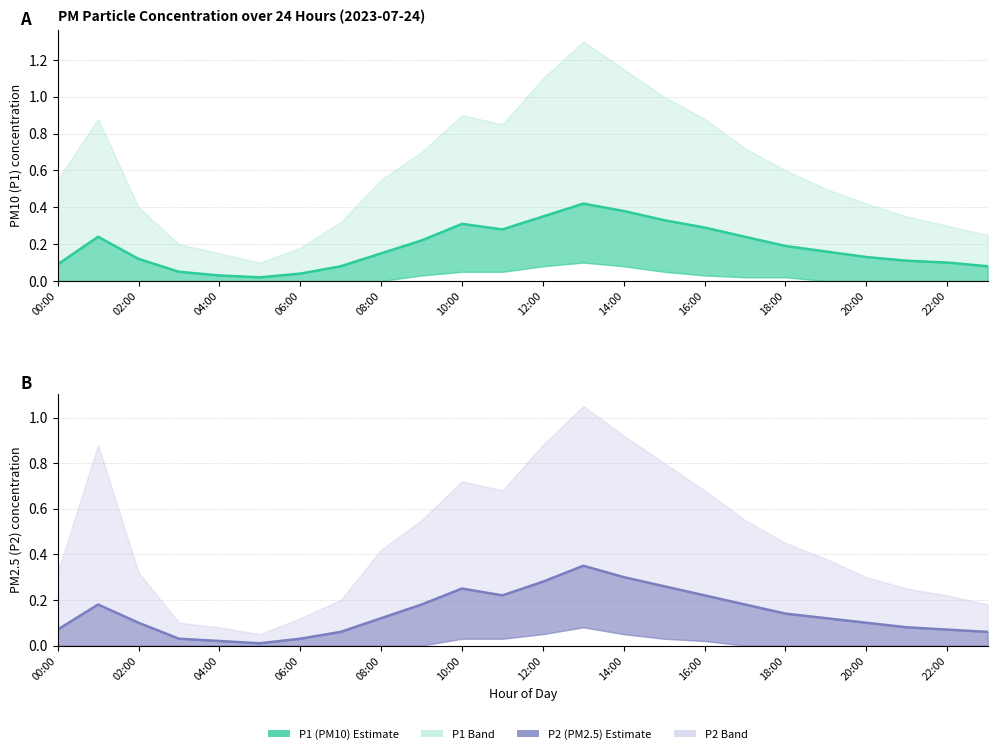

Reading right to left, list all the values displayed in this chart.

P1 (PM10): 0.1	0.1	0.1	0.1	0.2	0.2	0.2	0.3	0.3	0.4	0.4	0.3	0.3	0.3	0.2	0.1	0.1	0.0	0.0	0.0	0.1	0.1	0.2	0.1
P2 (PM2.5): 0.1	0.1	0.1	0.1	0.1	0.1	0.2	0.2	0.3	0.3	0.3	0.3	0.2	0.2	0.2	0.1	0.1	0.0	0.0	0.0	0.0	0.1	0.2	0.1